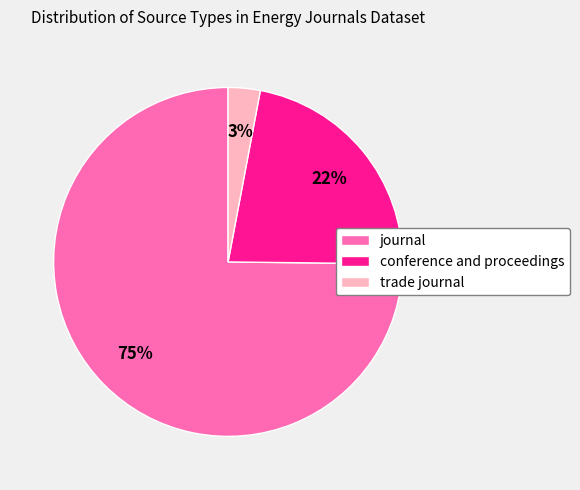

To the nearest percent, what is the combined percentage of trade journal and conference and proceedings?

25%